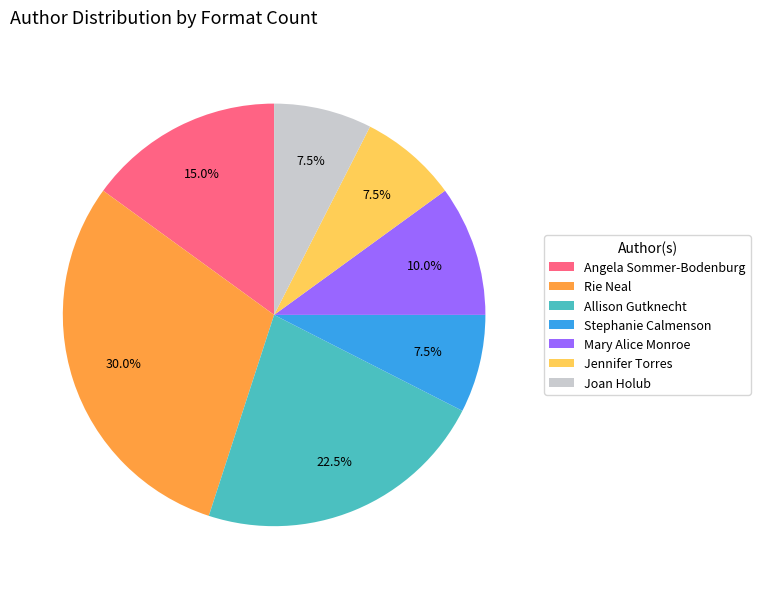

What is the largest slice in the pie chart?

Rie Neal